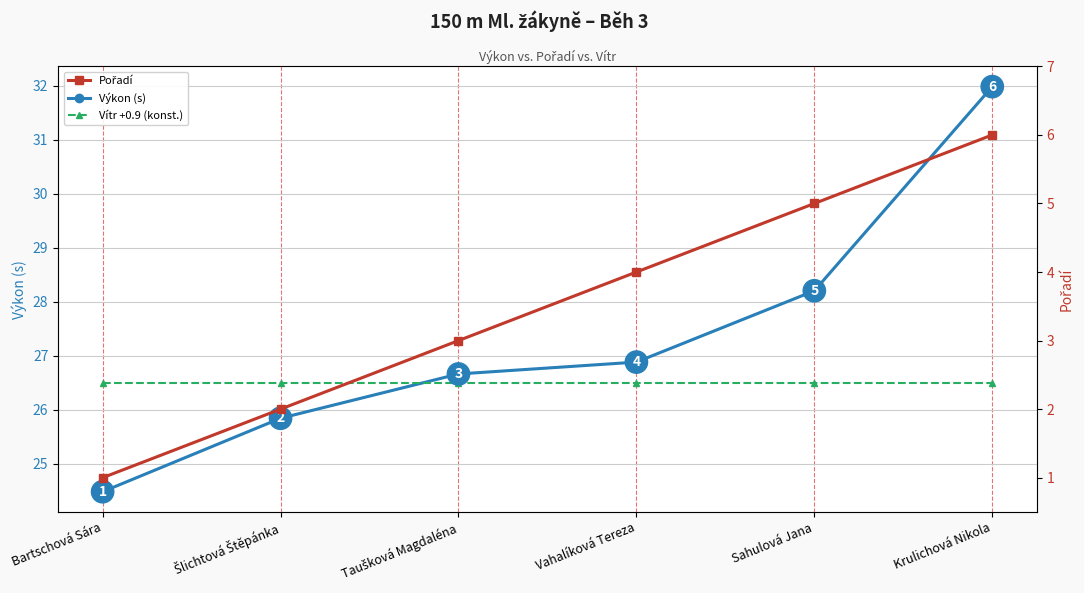

What is the label of the 4th point from the left?

Vahalíková Tereza